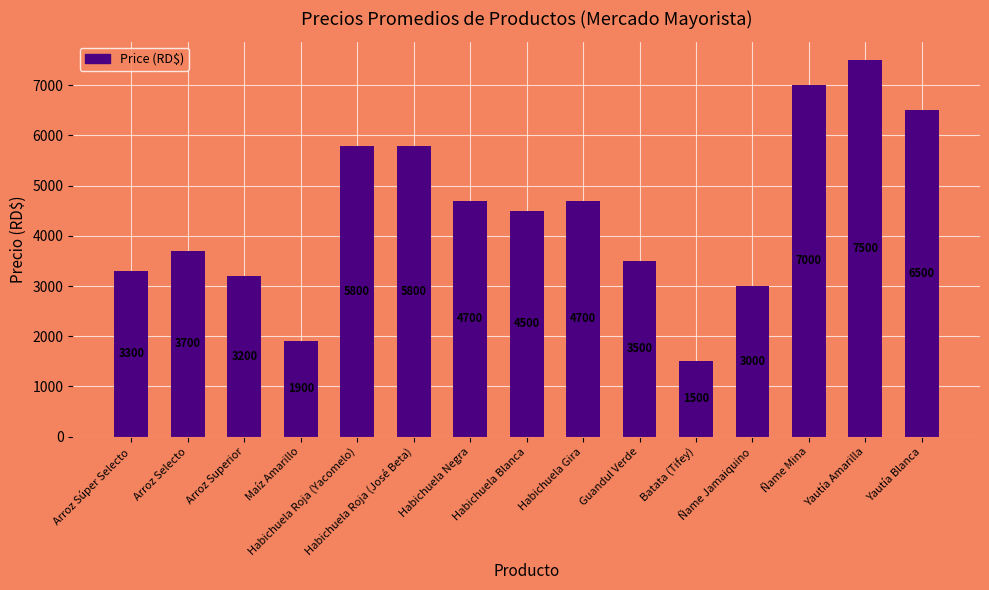

What is the sum of all values?

66600